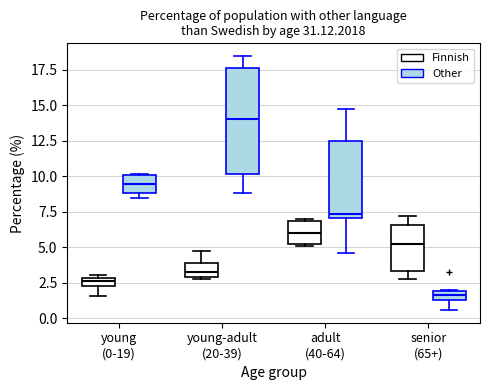

Comparing the boxes themselves (not the whiskers), which one is the tallest?

young-adult (20-39) (Other)